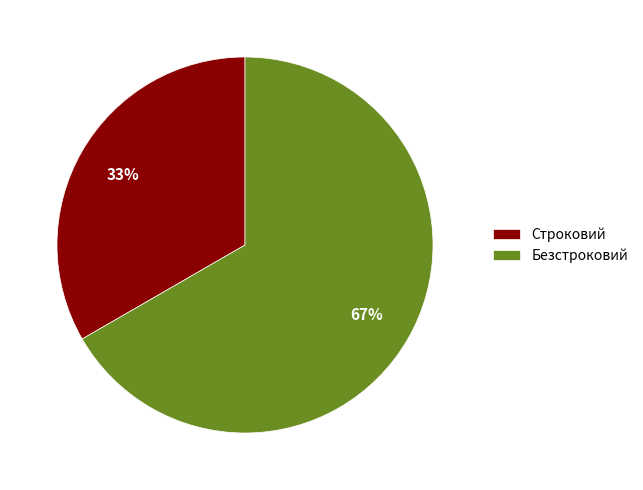

To the nearest percent, what is the average slice percentage?

50%